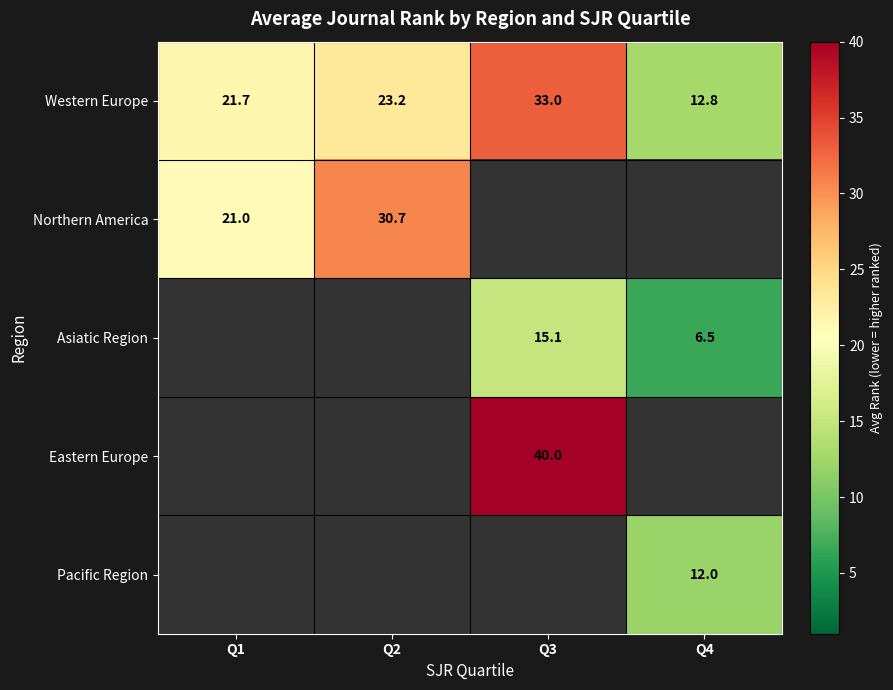

Is the value of Asiatic Region at Q3 greater than the value of Northern America at Q1?

No